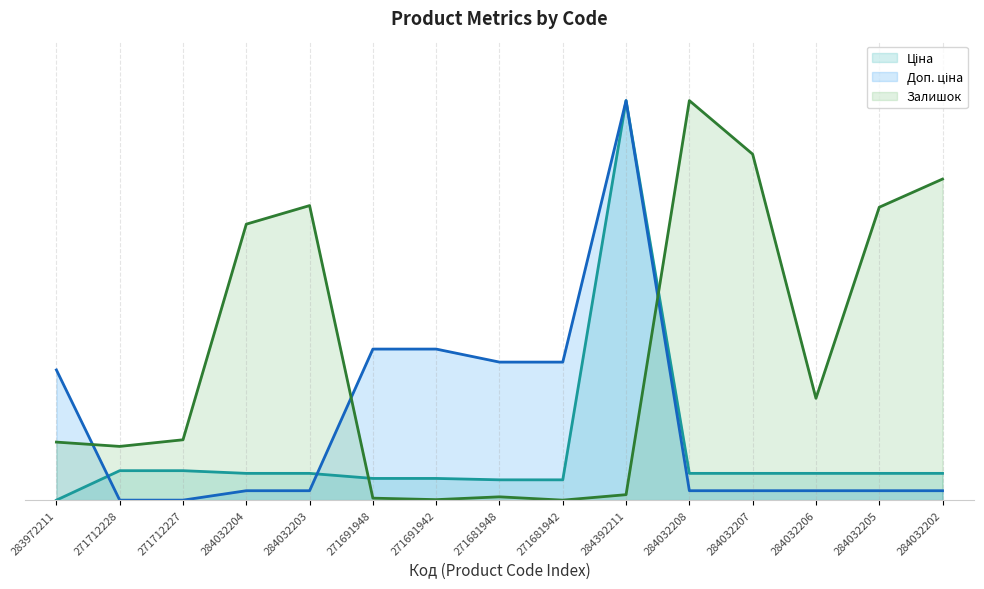

What are all the series names shown in the legend?

Ціна, Доп. ціна, Залишок